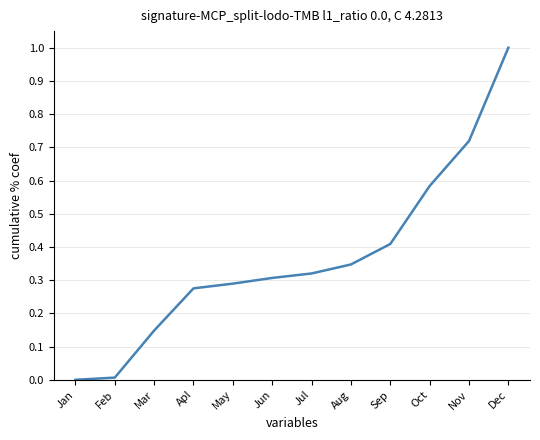

What is the average value?

0.4